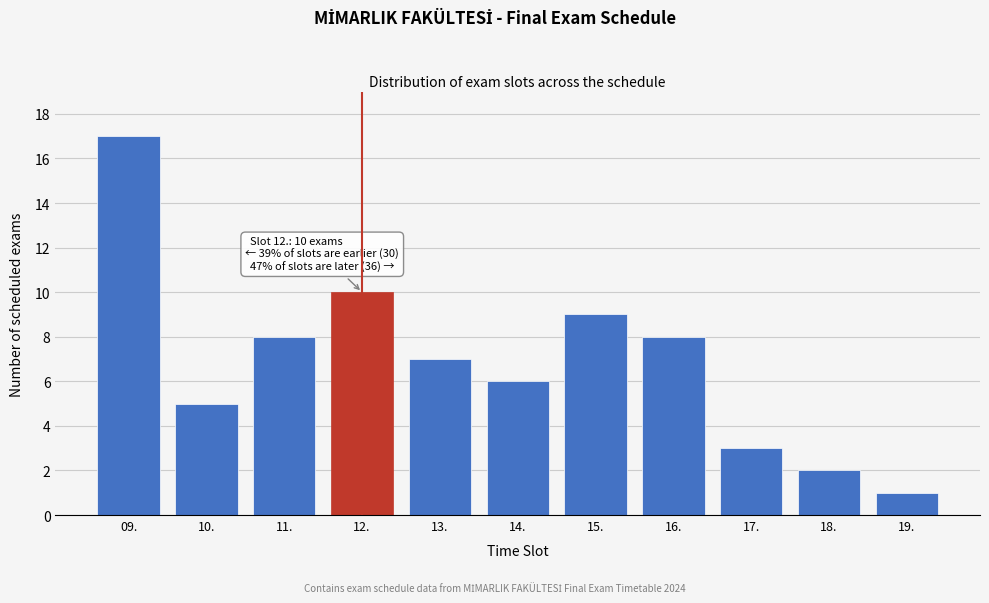

Reading left to right, what are all the values shown in this chart?

09.=17	10.=5	11.=8	12.=10	13.=7	14.=6	15.=9	16.=8	17.=3	18.=2	19.=1